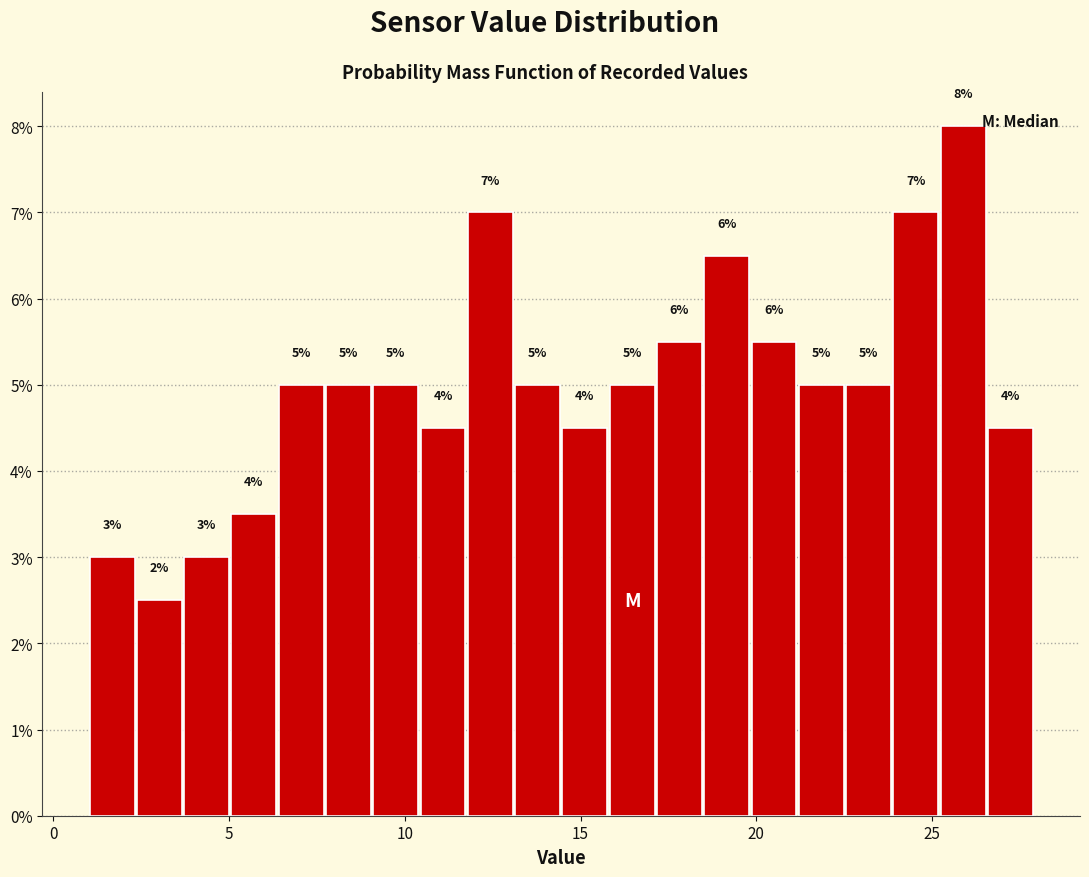

Around what value on the x-axis is the tallest bar? Give the approximate position of its centre, as read against the axis.

26.0